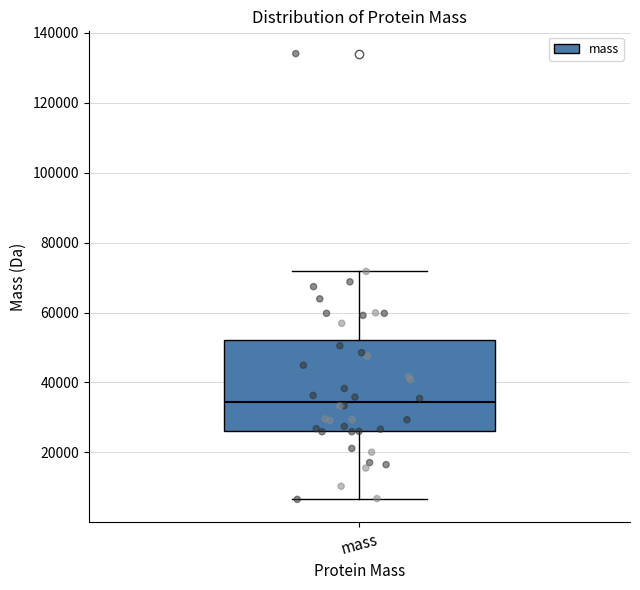

Where does the upper whisker of the box for mass end on the y-axis? The values are not printed on the chart, so give them approximately, as read against the axis.

72000